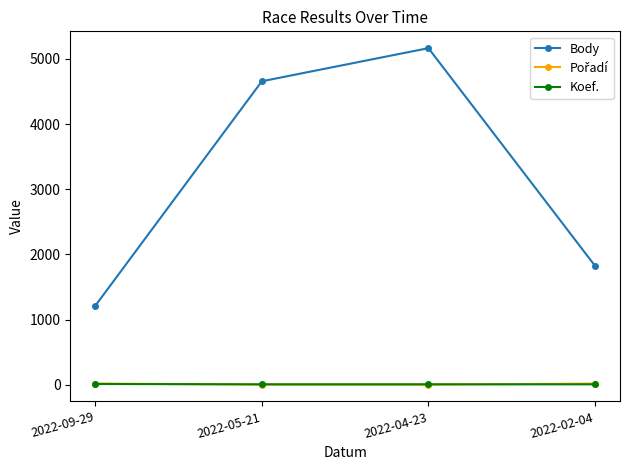

The value of Body at 2022-05-21 is 4657. True or false?

True